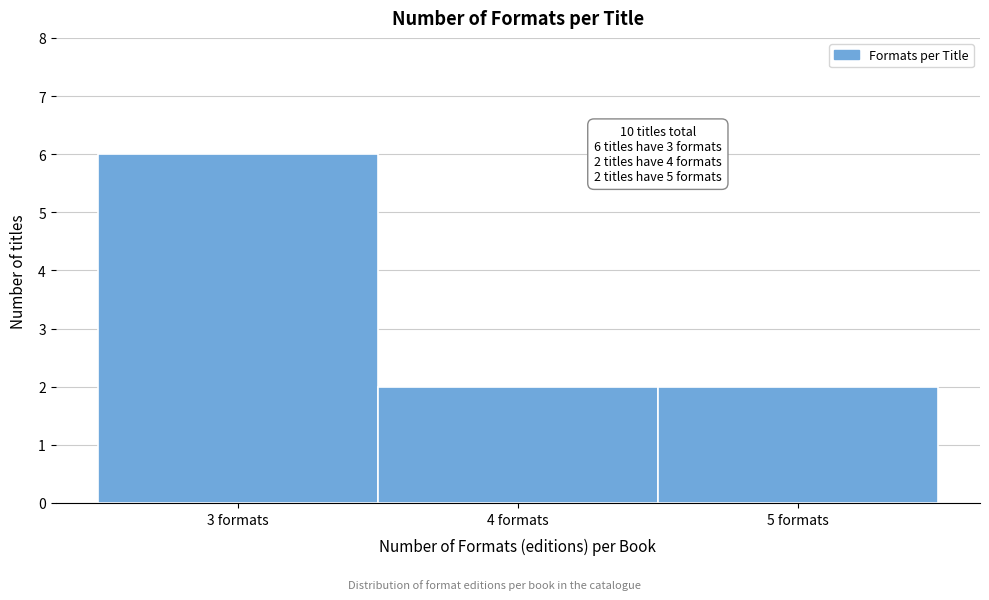

Which range on the x-axis has the tallest bar?

2.5 to 3.5